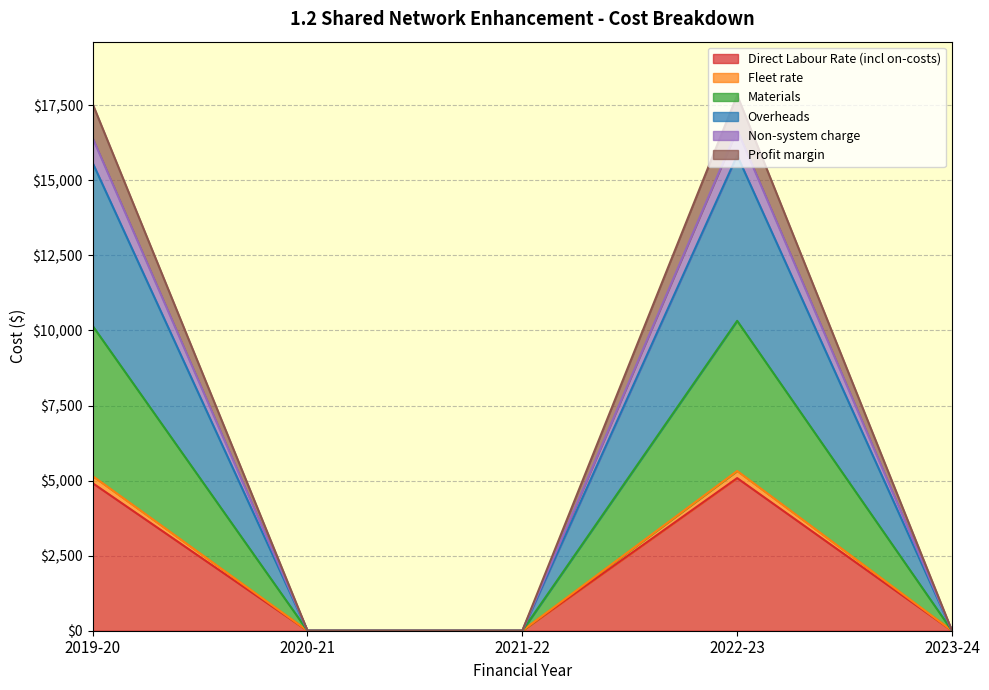

True or false: Direct Labour Rate (incl on-costs) and Profit margin cross at least once.

False